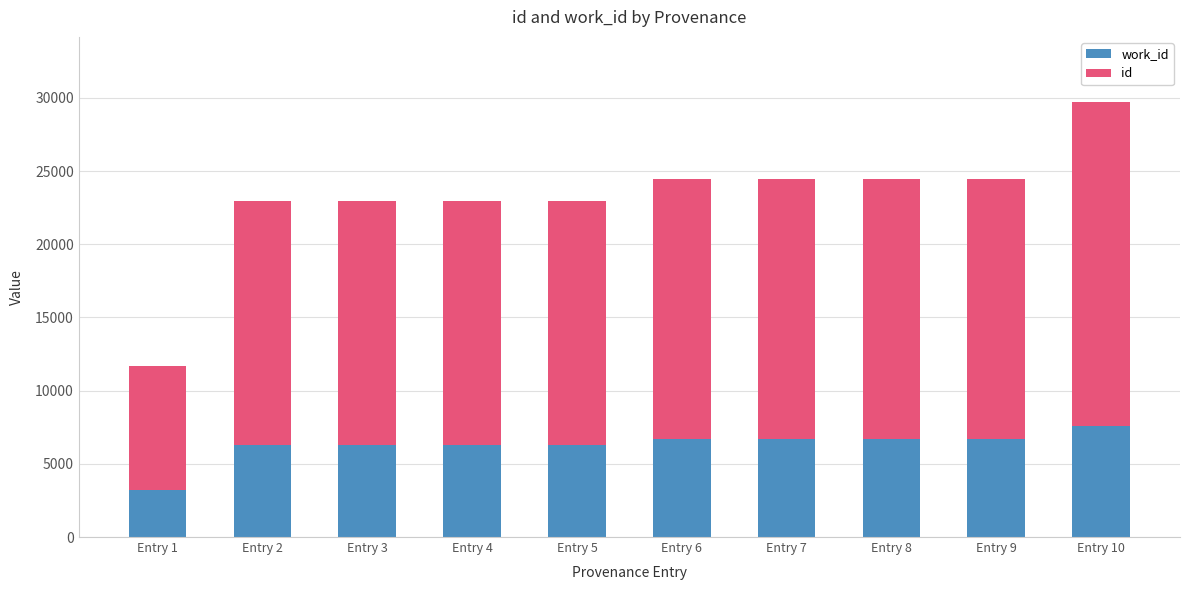

At which category is the sum across all series the highest?

Entry 10